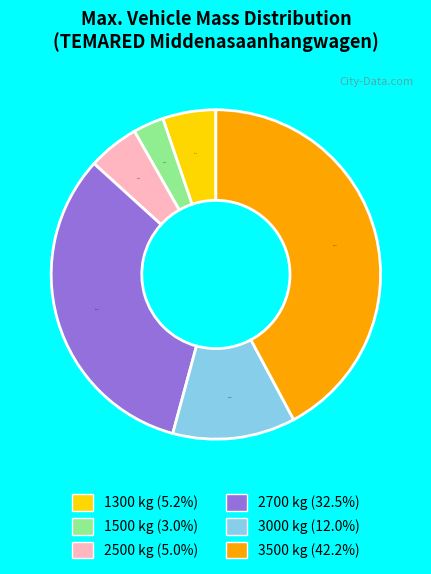

Which category has the biggest portion of the pie?

3500 kg (42.2%)